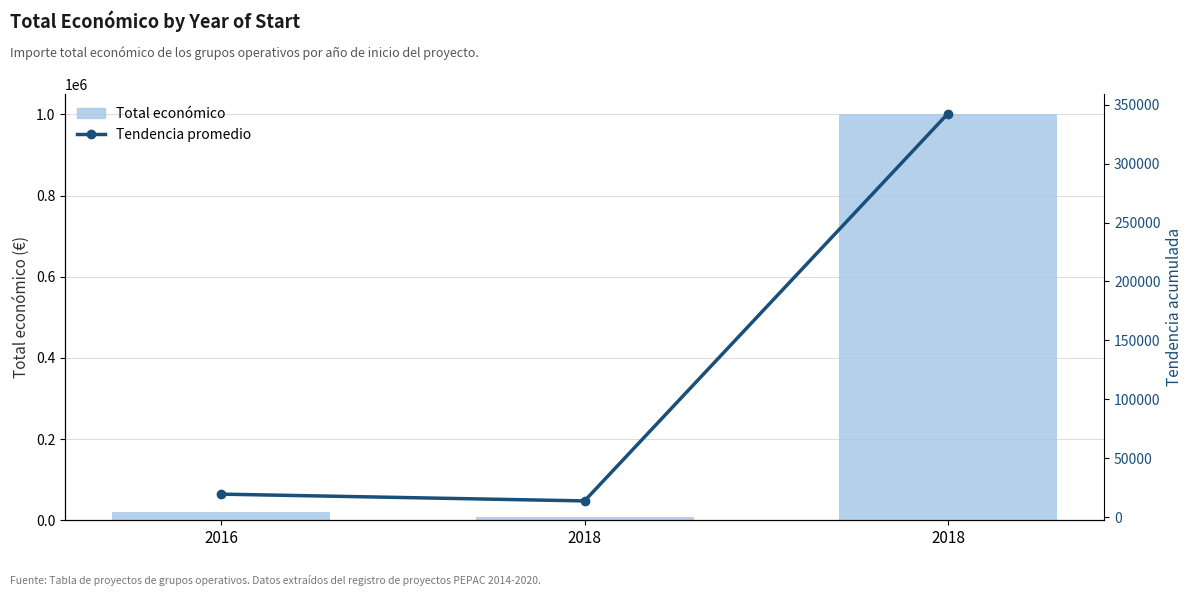

At which category does the chart reach its minimum across all series?

2018